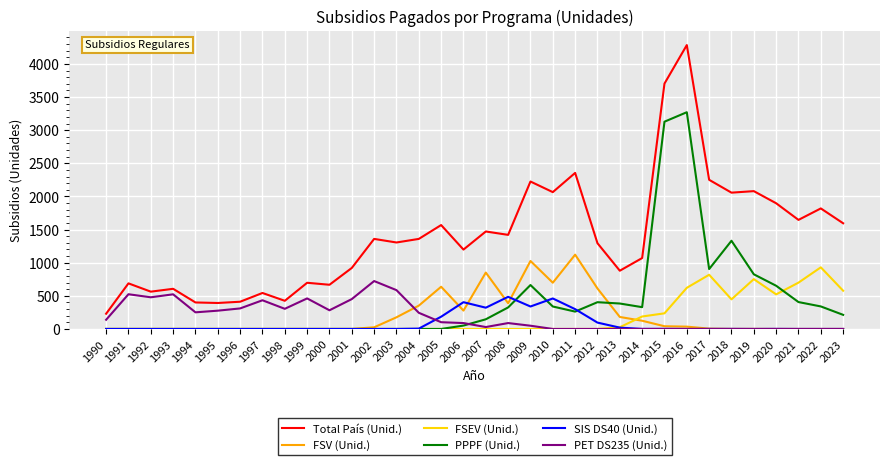

Where is PPPF (Unid.) nearest to the value 1635?

2018